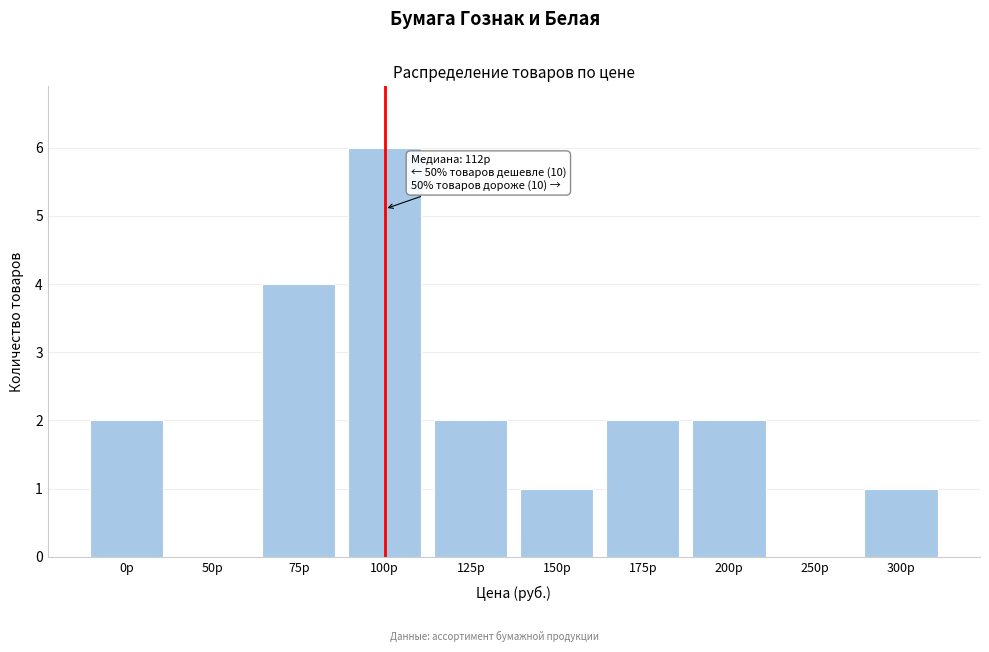

Reading left to right, list all the values displayed in this chart.

0р=2	50р=0	75р=4	100р=6	125р=2	150р=1	175р=2	200р=2	250р=0	300р=1